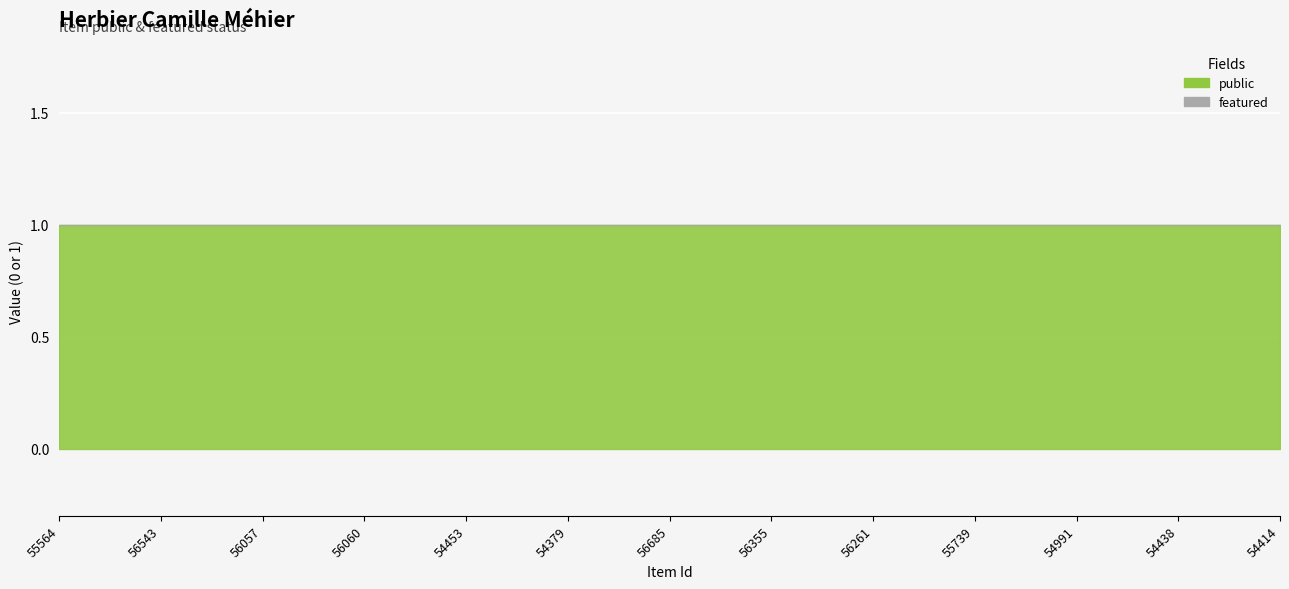

Which series changed the most between 56543 and 56355?

public